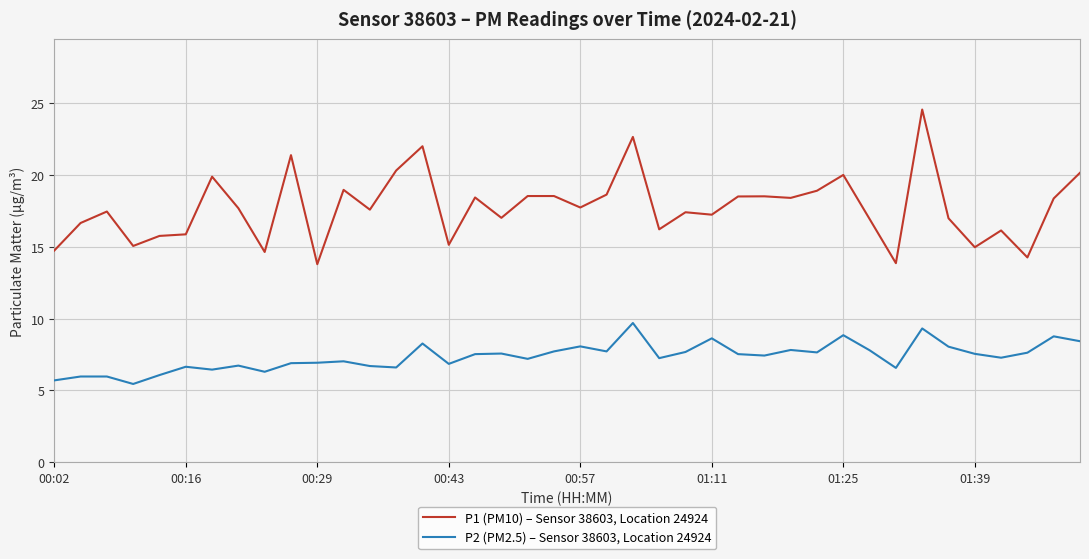

True or false: P1 (PM10) – Sensor 38603, Location 24924 and P2 (PM2.5) – Sensor 38603, Location 24924 cross at least once.

False